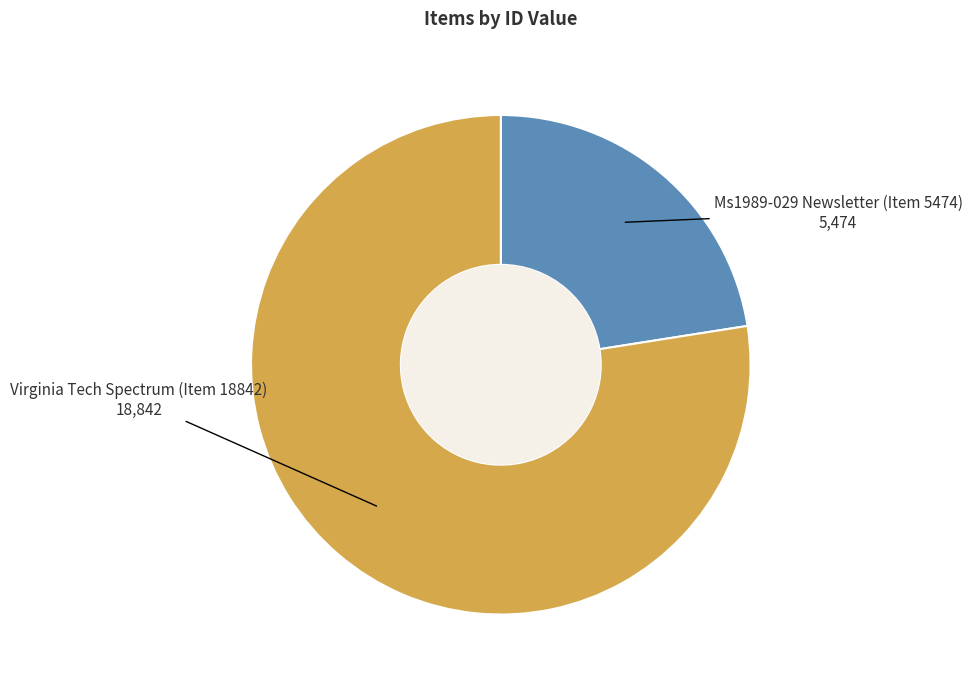

Is there any slice that represents more than half of the pie?

Yes